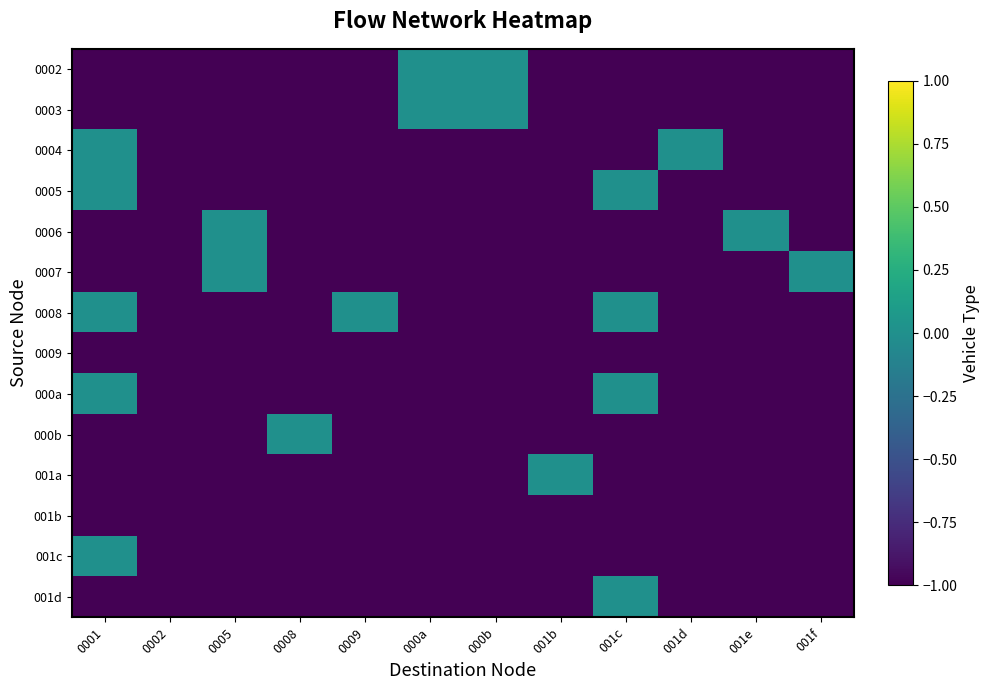

Reading right to left, transcribe all the data shown in this chart.

0002: 001f=-1	001e=-1	001d=-1	001c=-1	001b=-1	000b=0	000a=0	0009=-1	0008=-1	0005=-1	0002=-1	0001=-1
0003: 001f=-1	001e=-1	001d=-1	001c=-1	001b=-1	000b=0	000a=0	0009=-1	0008=-1	0005=-1	0002=-1	0001=-1
0004: 001f=-1	001e=-1	001d=0	001c=-1	001b=-1	000b=-1	000a=-1	0009=-1	0008=-1	0005=-1	0002=-1	0001=0
0005: 001f=-1	001e=-1	001d=-1	001c=0	001b=-1	000b=-1	000a=-1	0009=-1	0008=-1	0005=-1	0002=-1	0001=0
0006: 001f=-1	001e=0	001d=-1	001c=-1	001b=-1	000b=-1	000a=-1	0009=-1	0008=-1	0005=0	0002=-1	0001=-1
0007: 001f=0	001e=-1	001d=-1	001c=-1	001b=-1	000b=-1	000a=-1	0009=-1	0008=-1	0005=0	0002=-1	0001=-1
0008: 001f=-1	001e=-1	001d=-1	001c=0	001b=-1	000b=-1	000a=-1	0009=0	0008=-1	0005=-1	0002=-1	0001=0
0009: 001f=-1	001e=-1	001d=-1	001c=-1	001b=-1	000b=-1	000a=-1	0009=-1	0008=-1	0005=-1	0002=-1	0001=-1
000a: 001f=-1	001e=-1	001d=-1	001c=0	001b=-1	000b=-1	000a=-1	0009=-1	0008=-1	0005=-1	0002=-1	0001=0
000b: 001f=-1	001e=-1	001d=-1	001c=-1	001b=-1	000b=-1	000a=-1	0009=-1	0008=0	0005=-1	0002=-1	0001=-1
001a: 001f=-1	001e=-1	001d=-1	001c=-1	001b=0	000b=-1	000a=-1	0009=-1	0008=-1	0005=-1	0002=-1	0001=-1
001b: 001f=-1	001e=-1	001d=-1	001c=-1	001b=-1	000b=-1	000a=-1	0009=-1	0008=-1	0005=-1	0002=-1	0001=-1
001c: 001f=-1	001e=-1	001d=-1	001c=-1	001b=-1	000b=-1	000a=-1	0009=-1	0008=-1	0005=-1	0002=-1	0001=0
001d: 001f=-1	001e=-1	001d=-1	001c=0	001b=-1	000b=-1	000a=-1	0009=-1	0008=-1	0005=-1	0002=-1	0001=-1